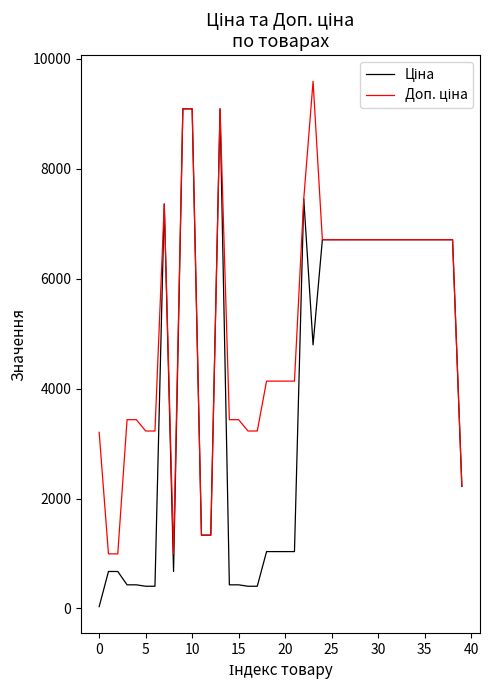

At which label is Доп. ціна closest to 5292?

18